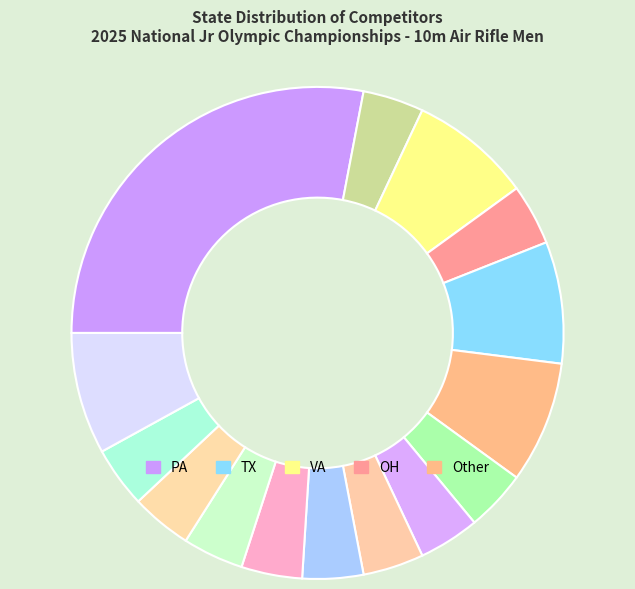

Count the number of slices in the pie.

15